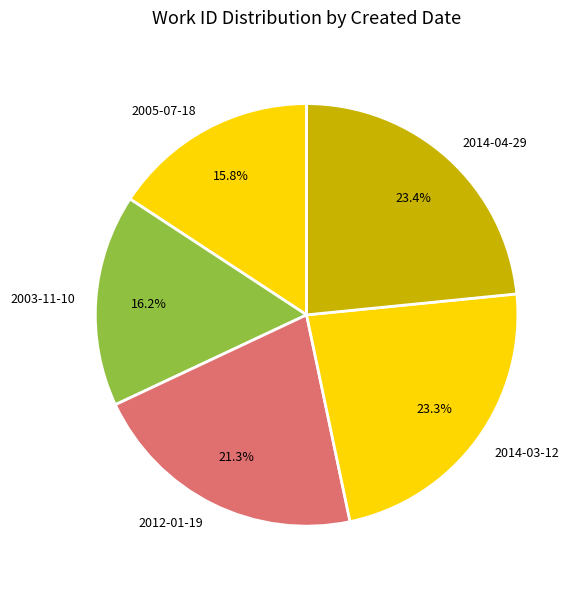

Combined, do 2012-01-19 and 2014-04-29 account for over 50%?

No